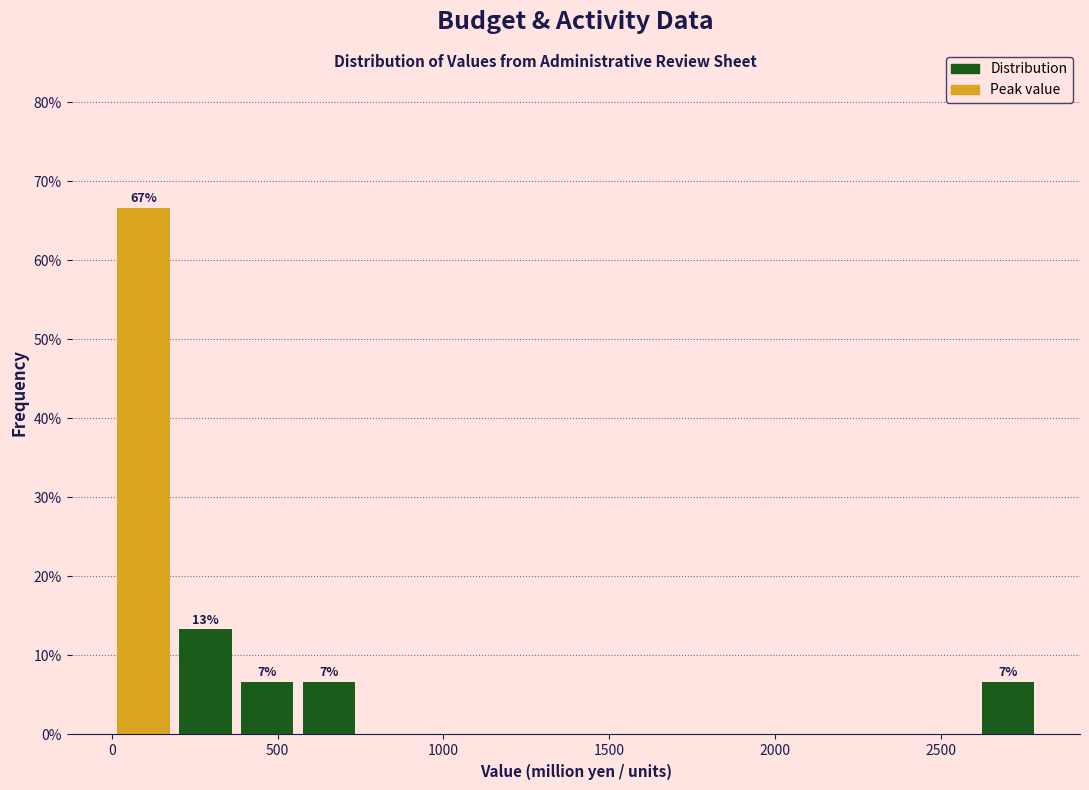

Read against the x-axis, roughly where is the centre of the tallest bar?

100